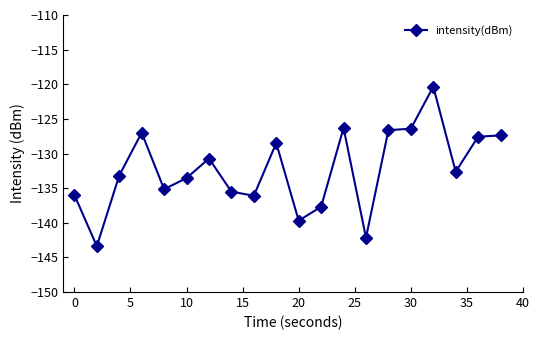

Count the number of values greater than -132.

9